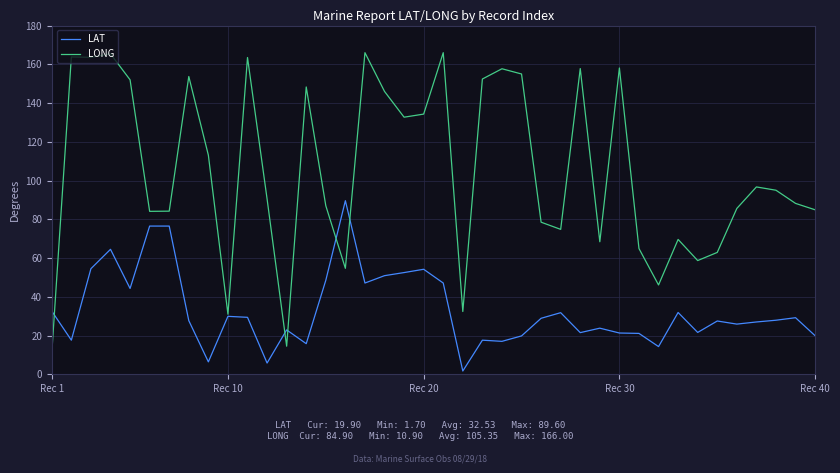

After their last crossing, which series has the higher values: LONG or LAT?

LONG